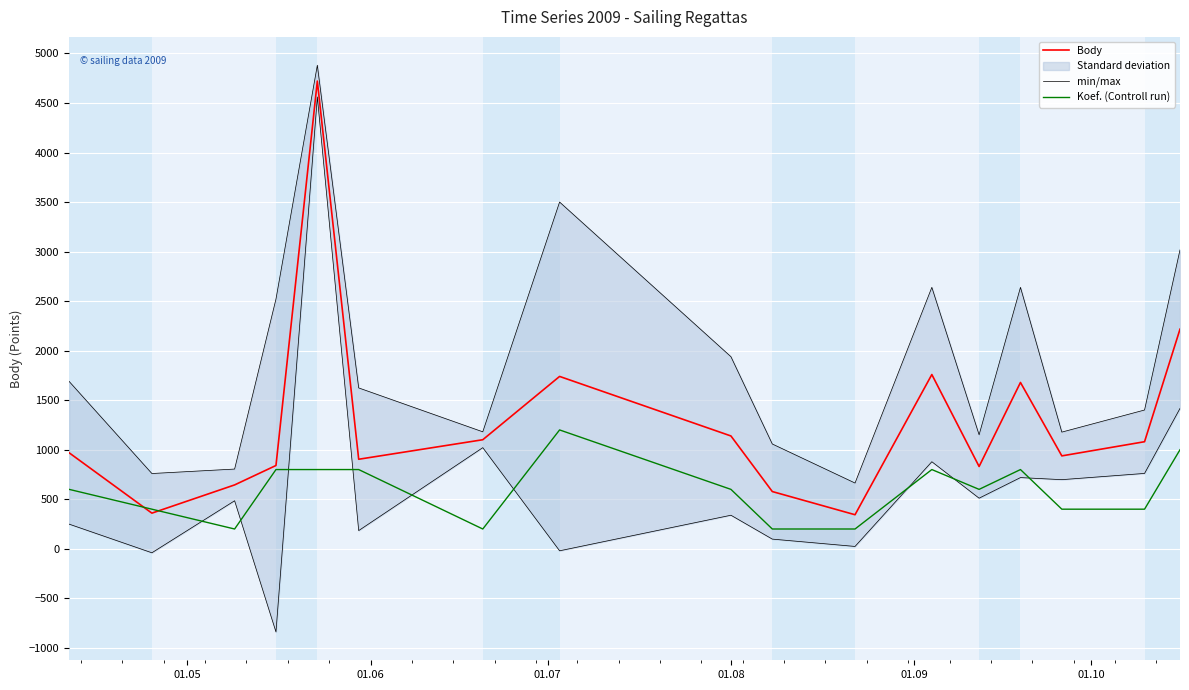

What is the smallest value displayed?

200